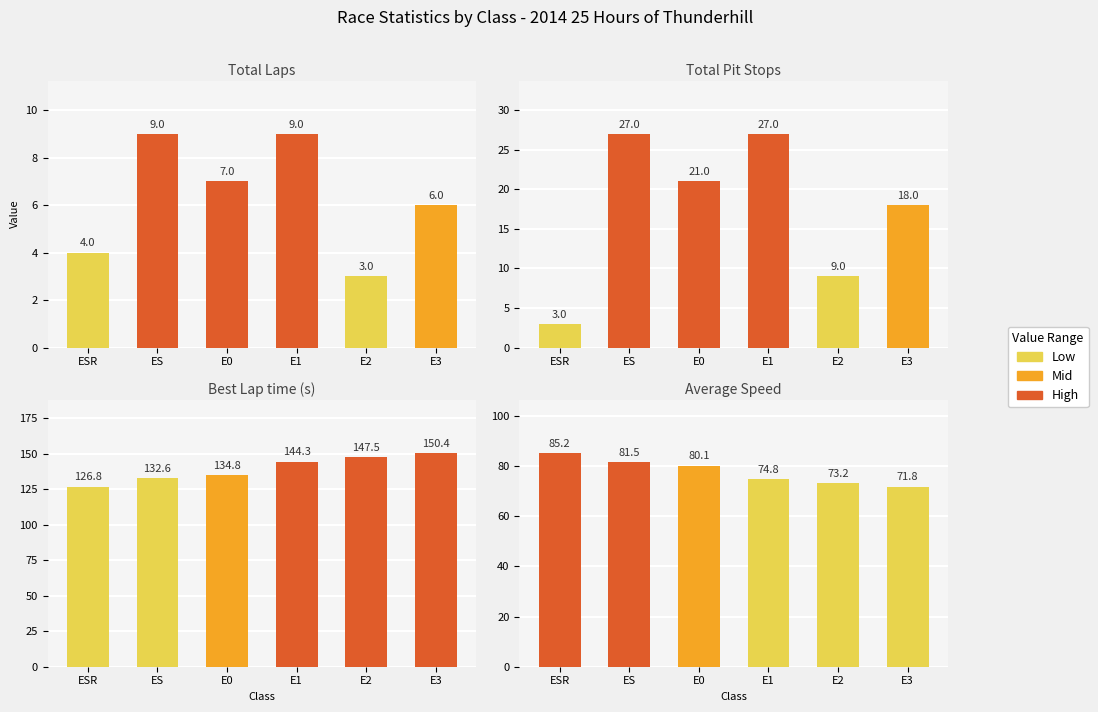

What position from the left is E2?

5